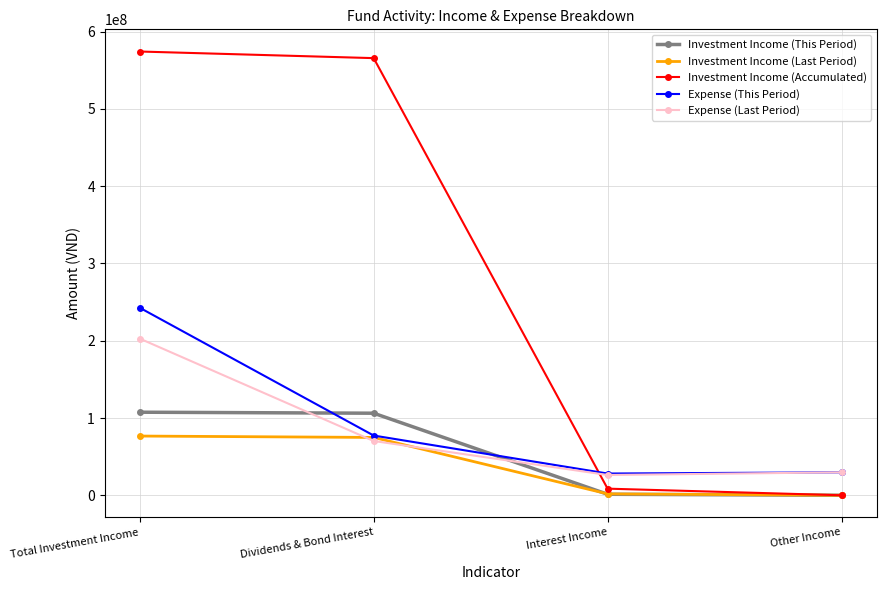

True or false: Investment Income (Last Period) has more than 2 points higher than both neighbors.

False